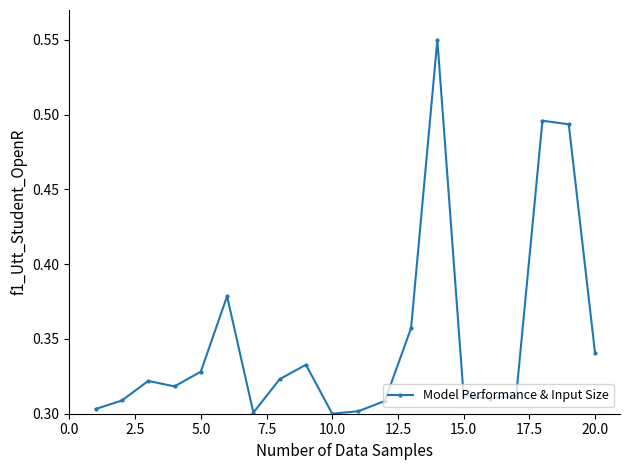

True or false: the data has more than 0 interior local peaks.

True